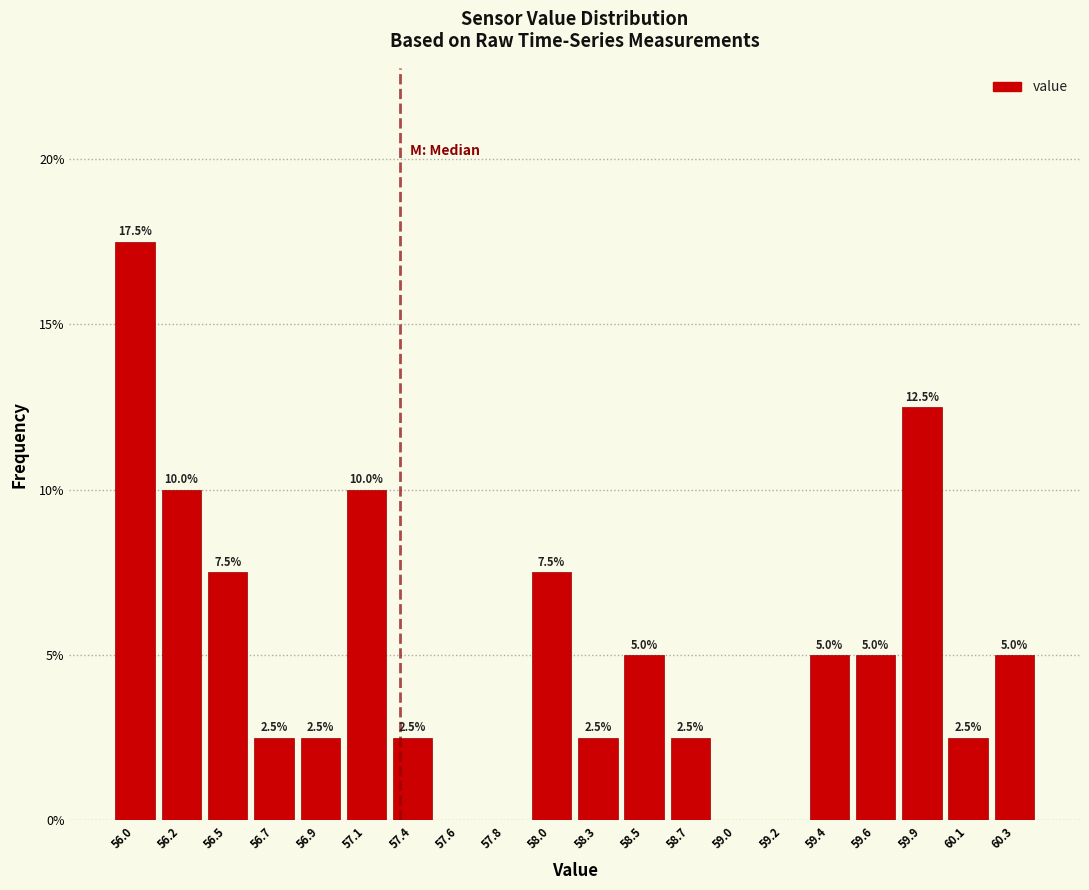

Over which range of the x-axis is the bar tallest?

55.90 to 56.10